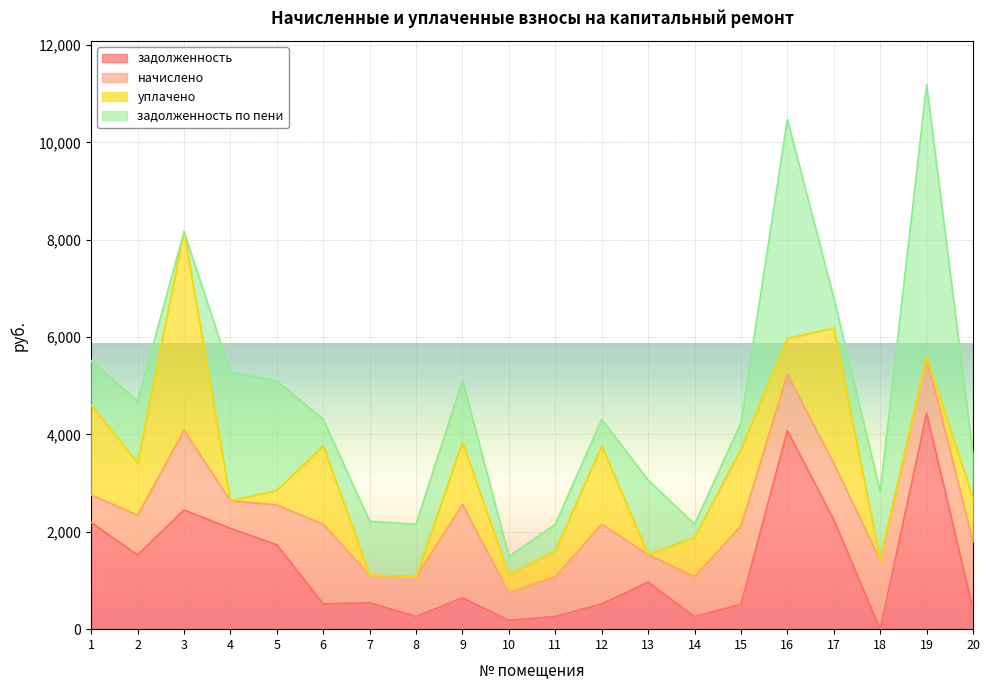

Between 6 and 11, which is larger?

6